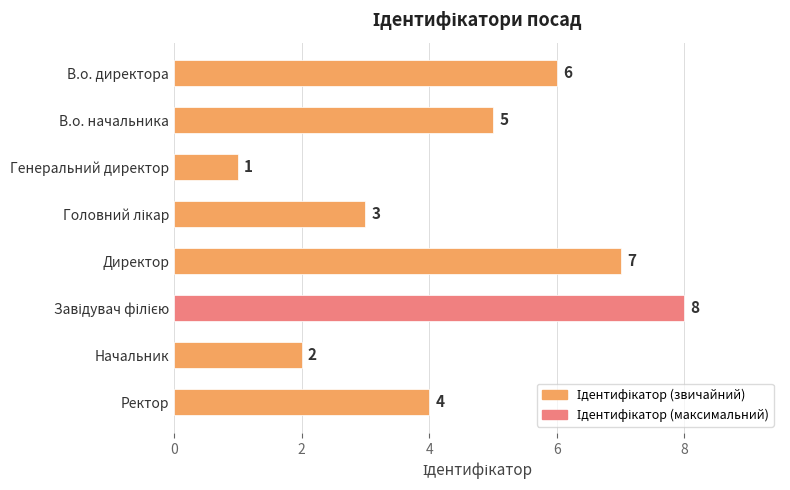

What is the change in value from В.о. начальника to Генеральний директор?

-4